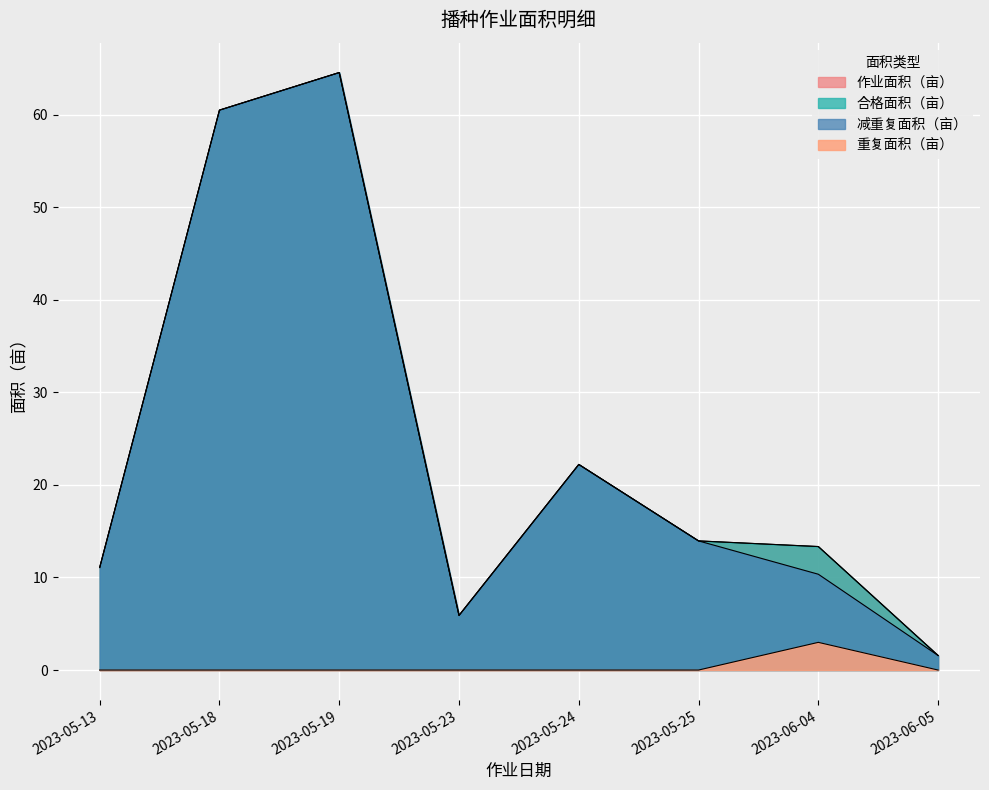

True or false: 合格面积（亩） and 减重复面积（亩） cross at least once.

False